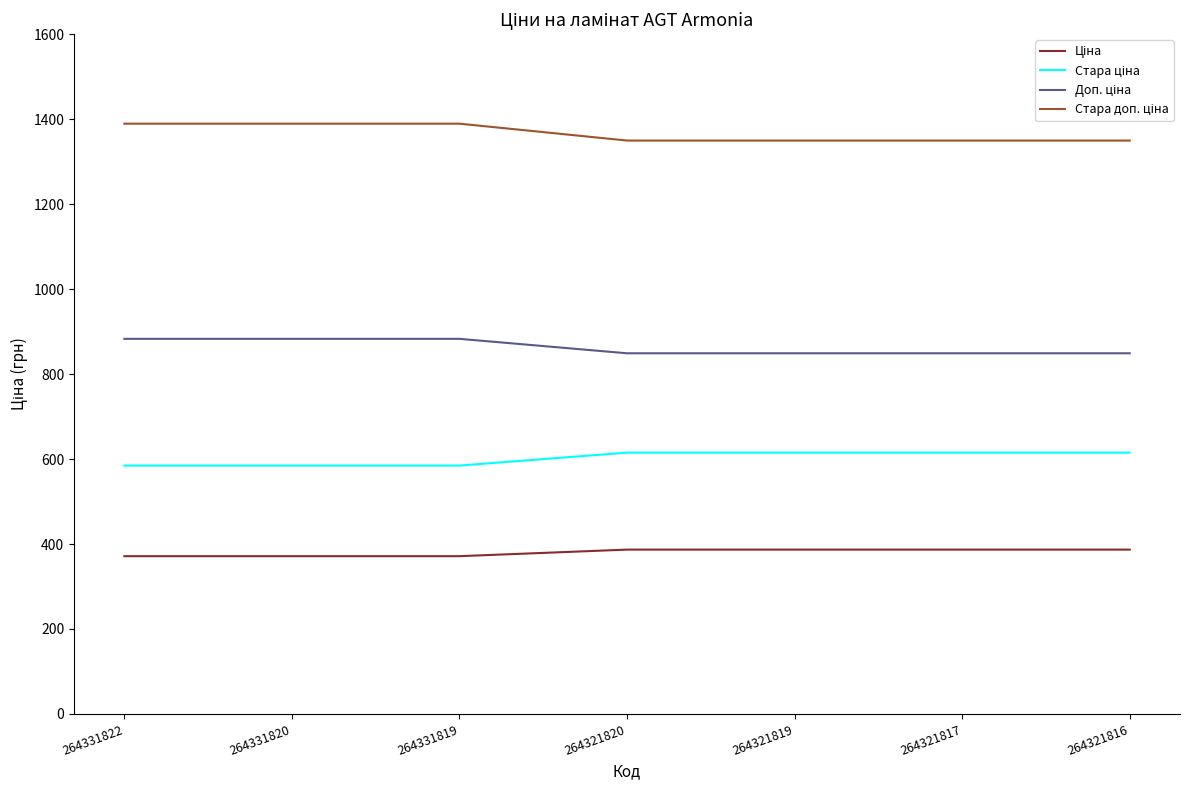

What is the smallest value displayed?

371.4